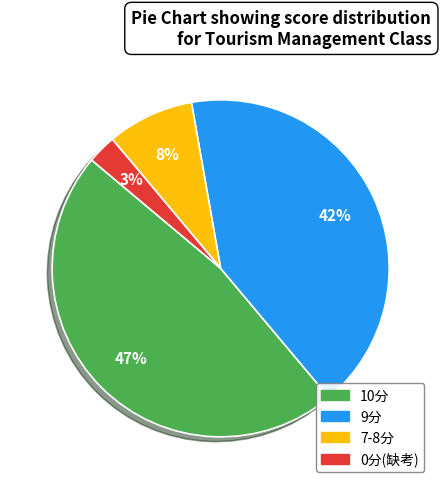

To the nearest percent, what is the average slice percentage?

25%